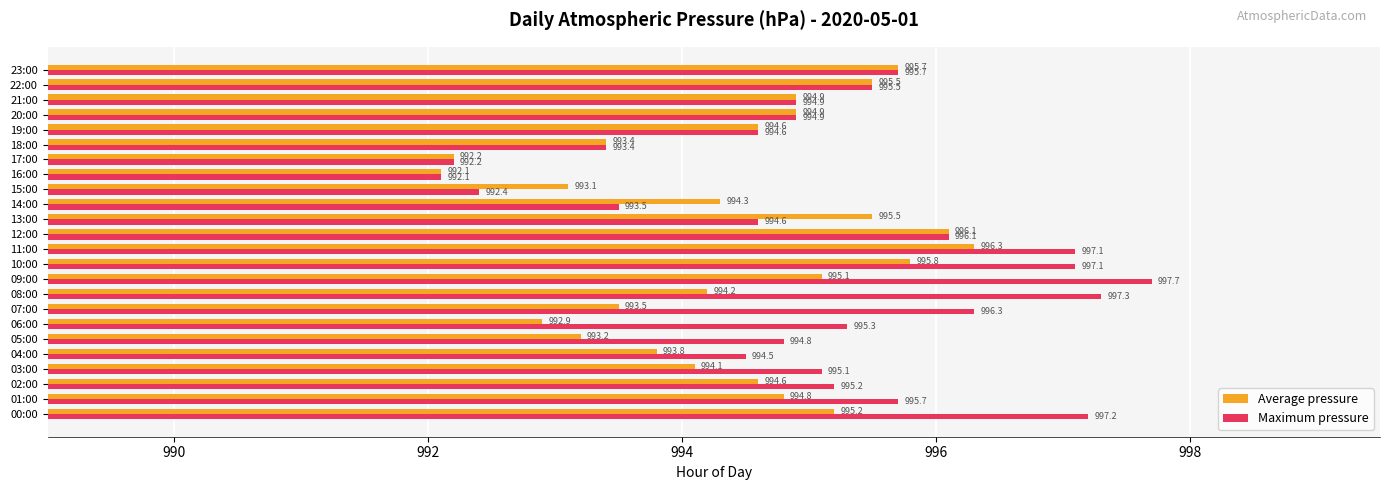

Is it true that Average pressure equals 1439.1 at 00:00?

False